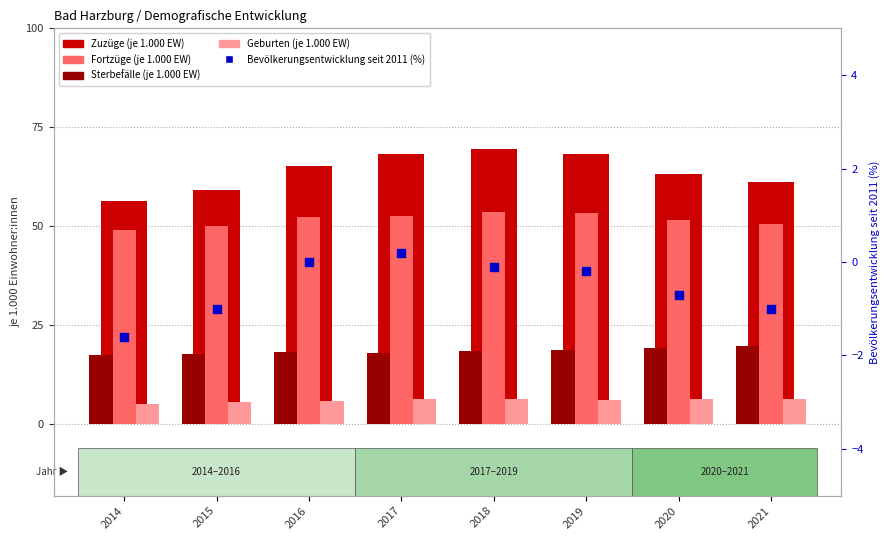

At which category is the sum across all series the highest?

2018